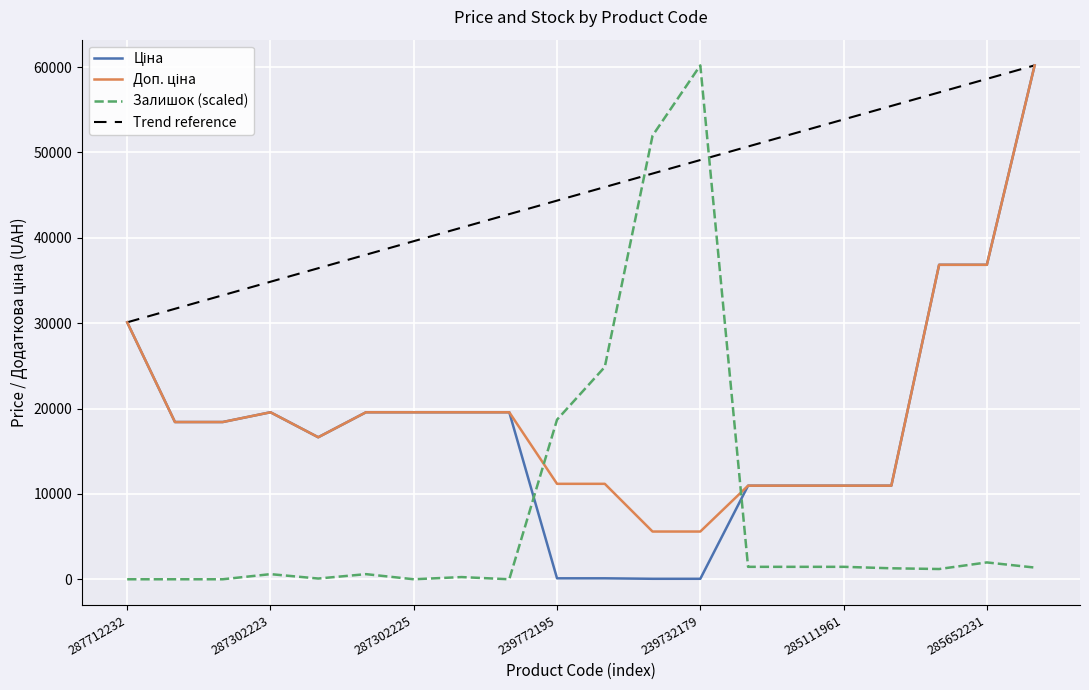

At which category is the sum across all series the highest?

285672232